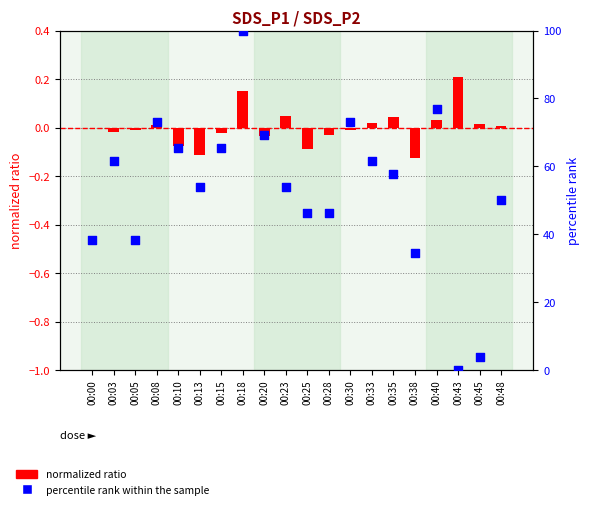

Which series has the widest spread of Y values?

percentile rank